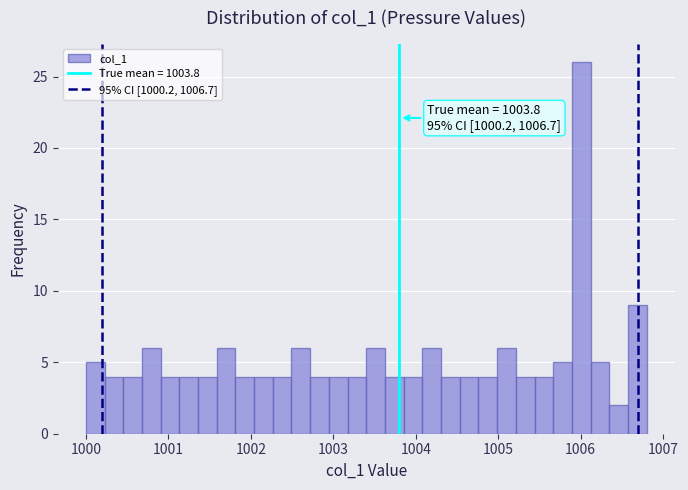

Read against the x-axis, roughly where is the centre of the tallest bar?

1006.0